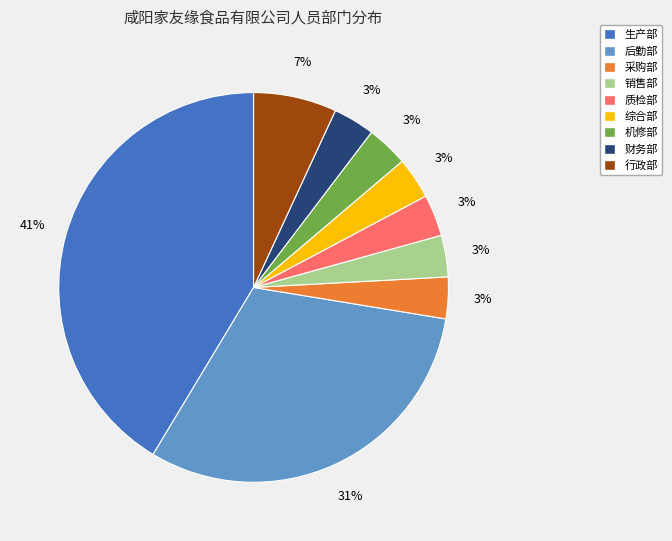

Which slice is the largest?

生产部